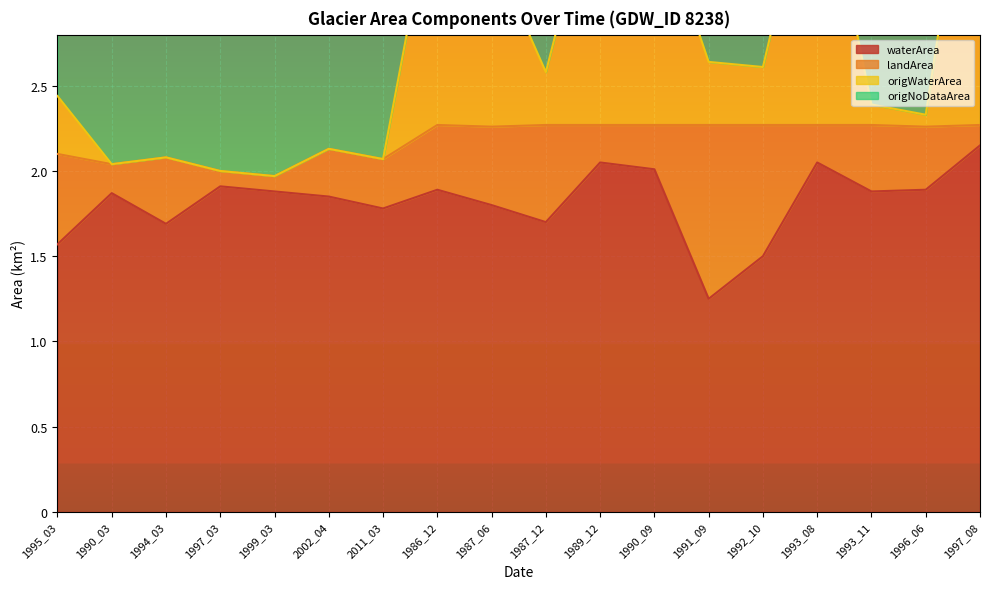

At how many categories does at least one series exceed 4?

1